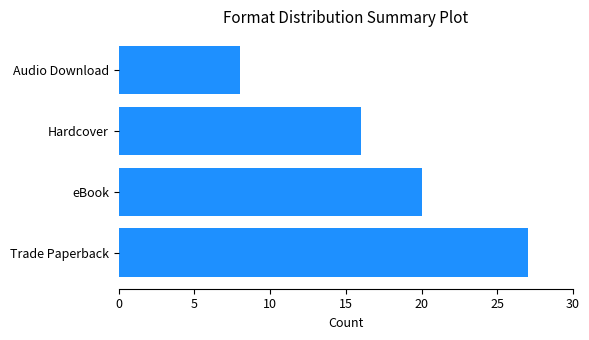

The chart shows a value of 20 at eBook. True or false?

True